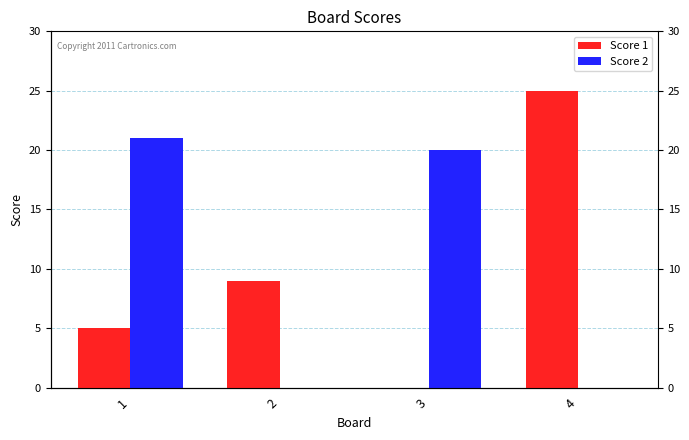

True or false: Score 2 has a value of 0 at 4.

True